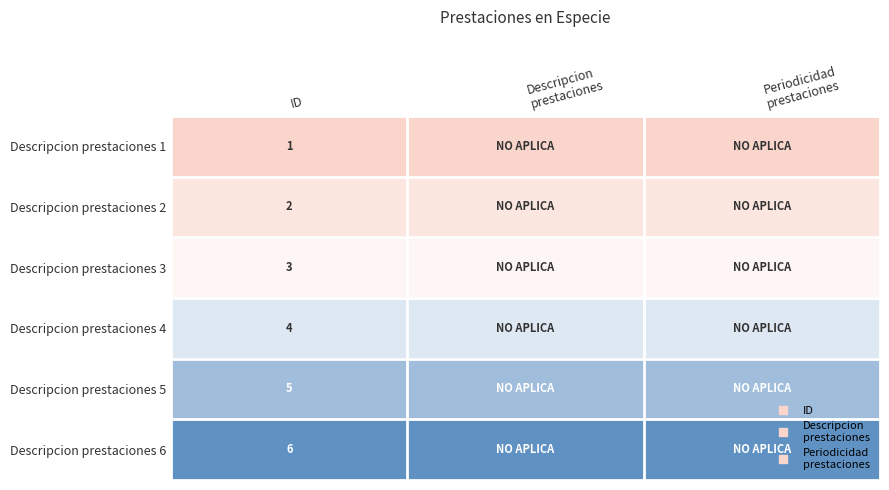

True or false: Descripcion prestaciones 5 has a value of 7 at Periodicidad prestaciones.

False